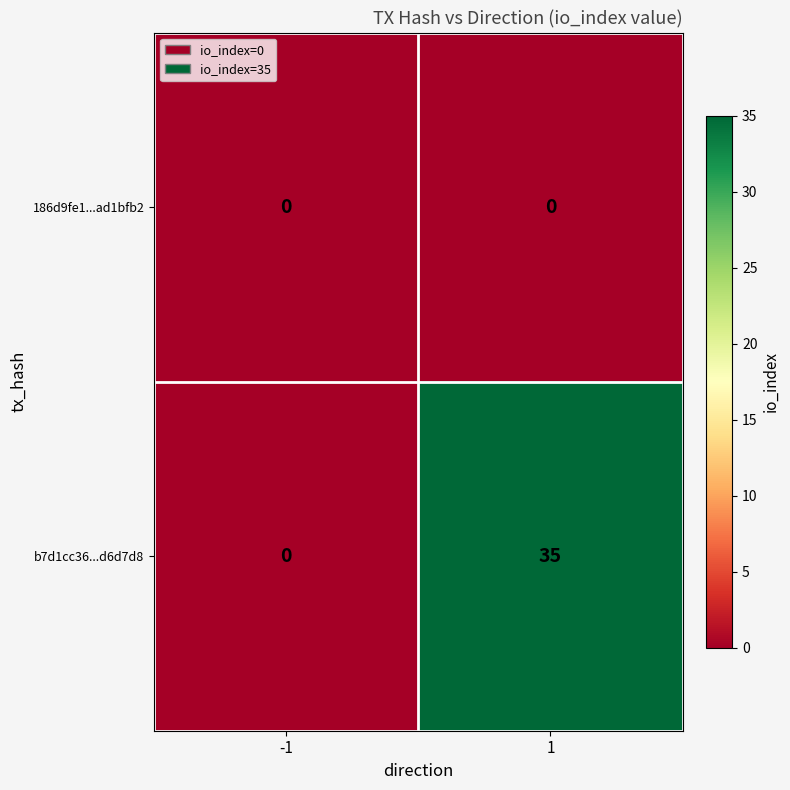

Reading left to right, transcribe all the data shown in this chart.

186d9fe1...ad1bfb2: -1=0	1=0
b7d1cc36...d6d7d8: -1=0	1=35